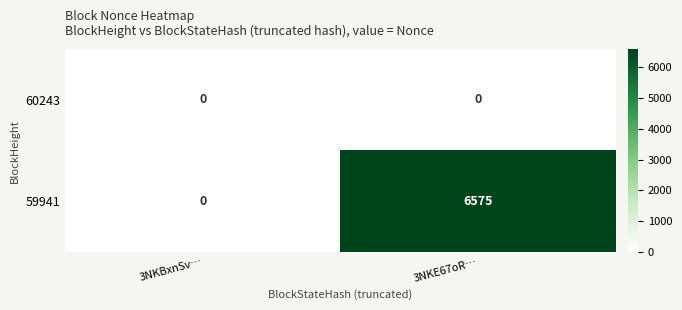

How many data points in 59941 are less than 6575?

1